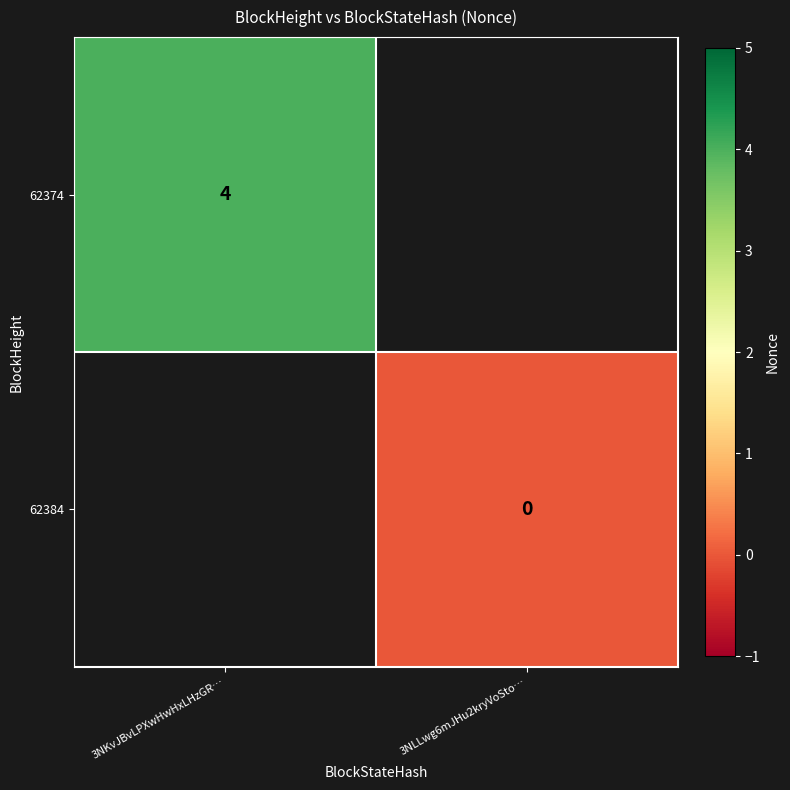

True or false: 62374 has a value of 4 at 3NKvJBvLPXwHwHxLHzGR….

True